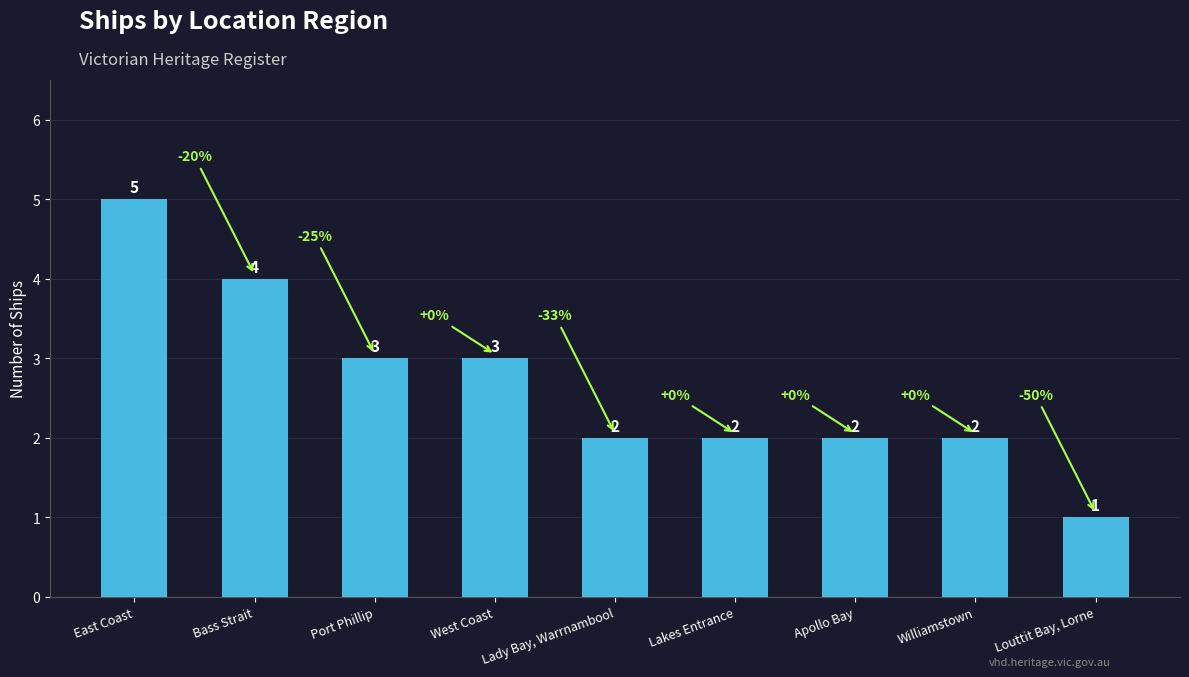

What position from the right is Williamstown?

2